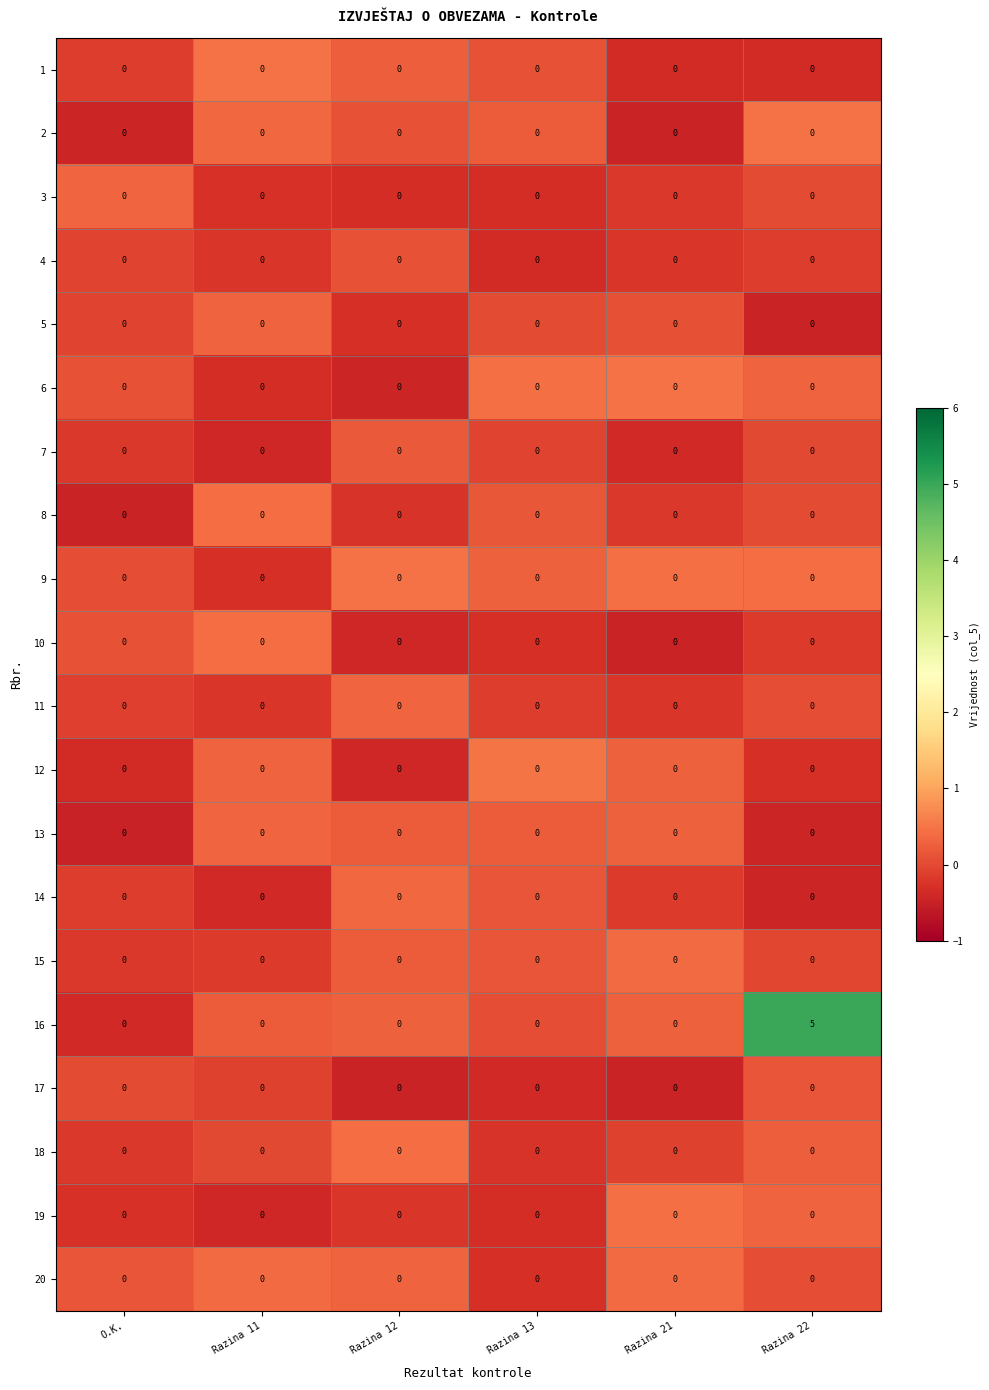

Count the number of categories in the chart.

6